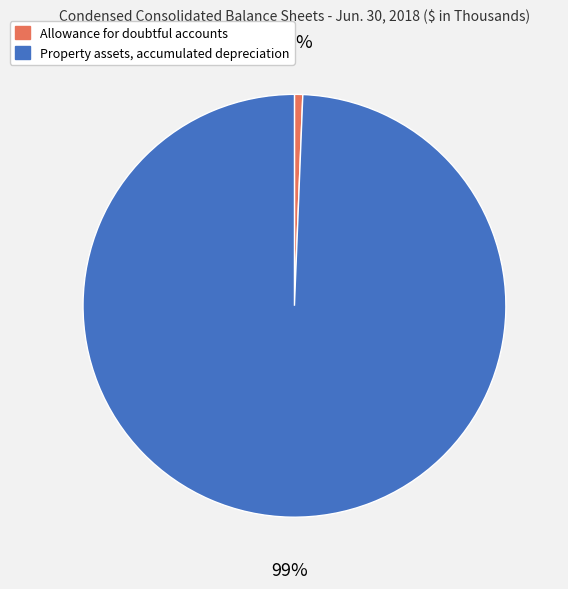

Which slice represents more than half of the pie?

Property assets, accumulated depreciation